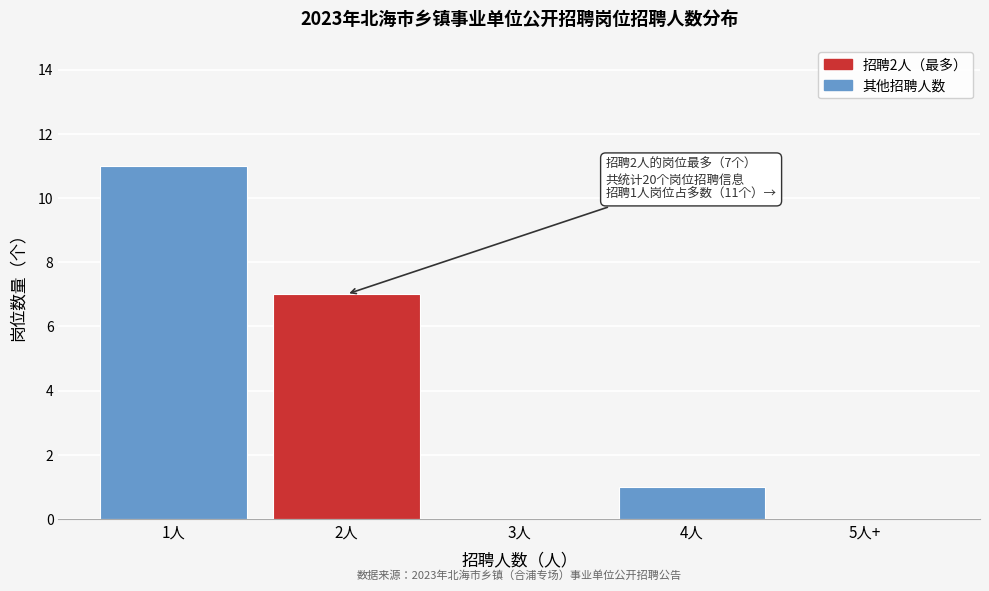

Reading left to right, list all the values displayed in this chart.

1人=11	2人=7	3人=0	4人=1	5人+=0